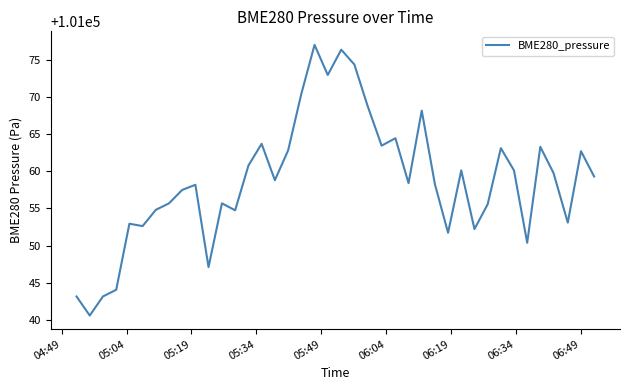

What is the greatest value displayed?

101077.1